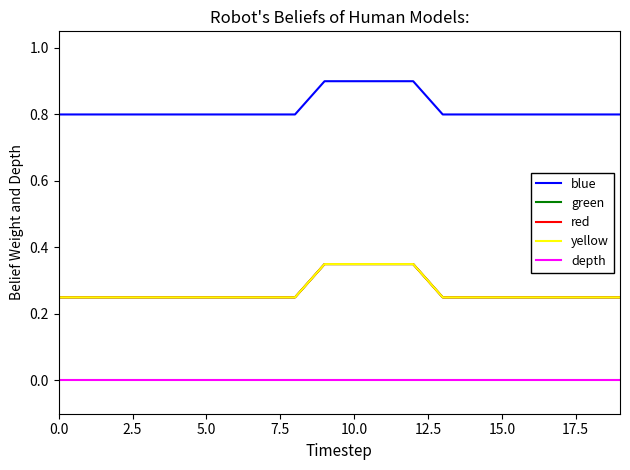

Is this an area chart (filled region under the line)?

No